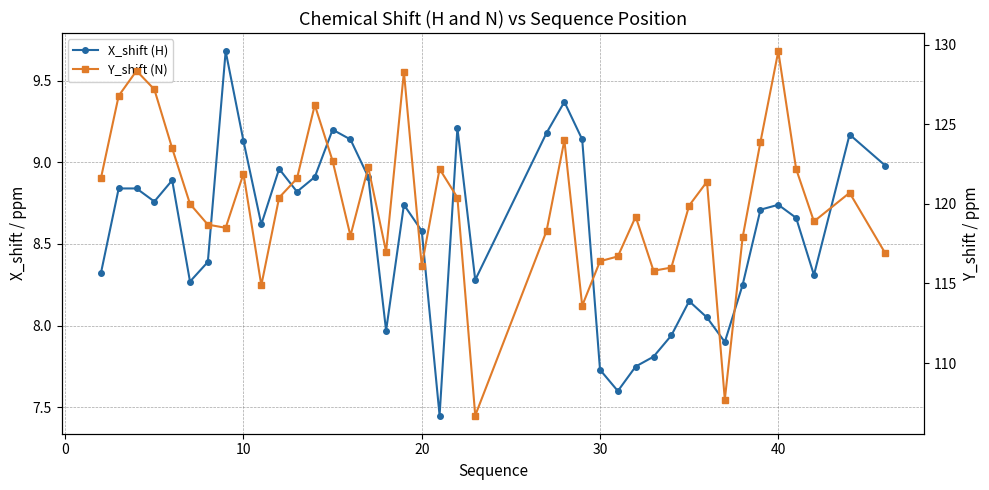

What is the sum of all Y_shift (N) values?

4802.5